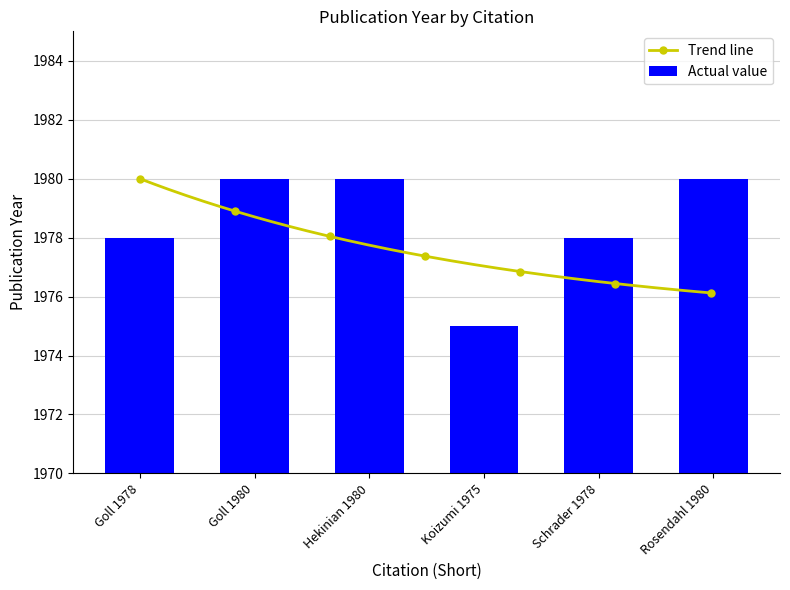

Where is the data nearest to the value 1977?

Goll 1978